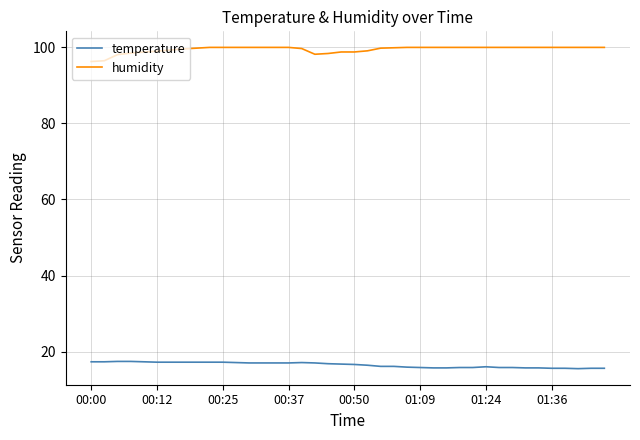

Rank the series by their maximum value, from highest to lowest.

humidity, temperature